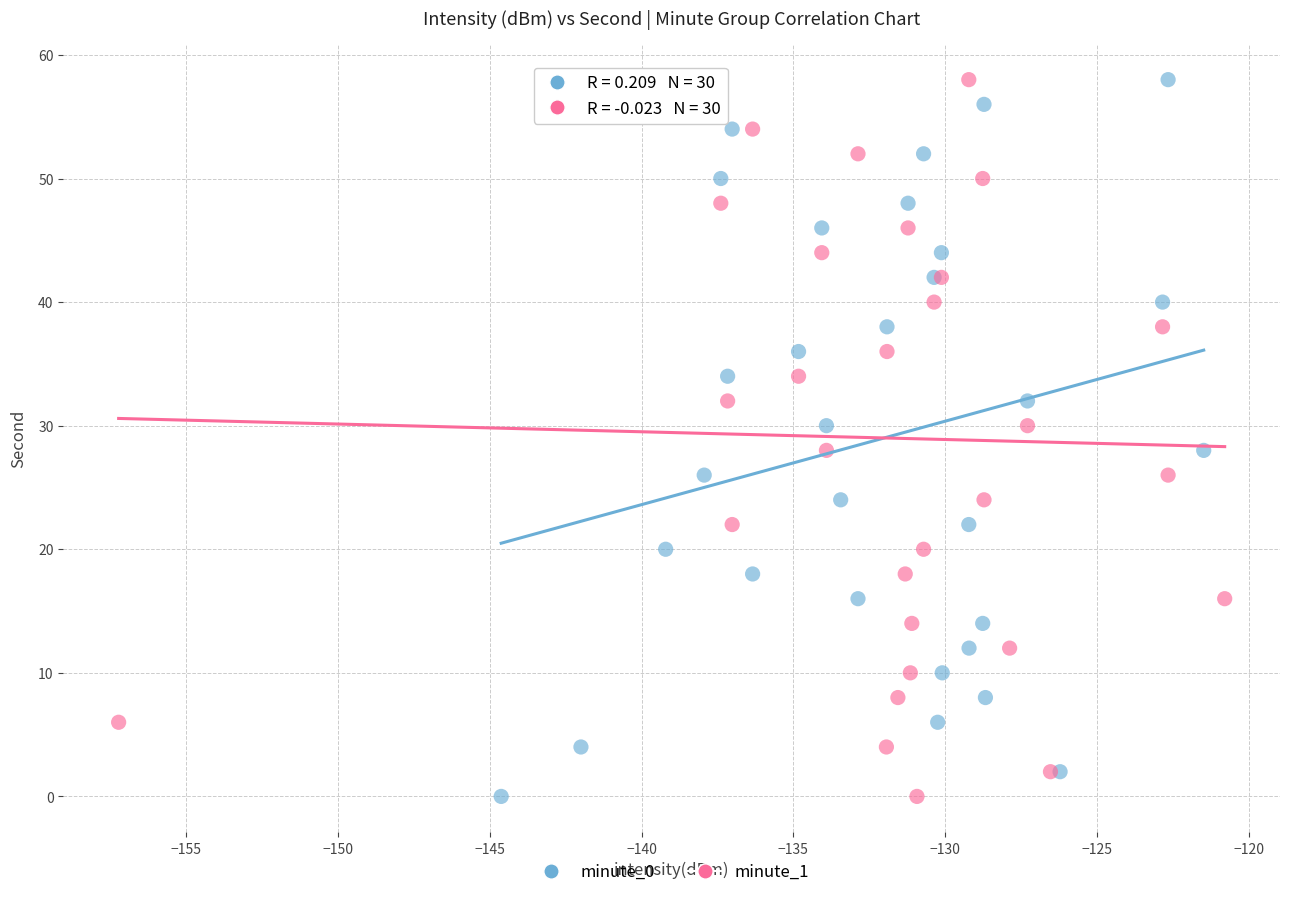

What are all the series names shown in the legend?

minute_0, minute_1